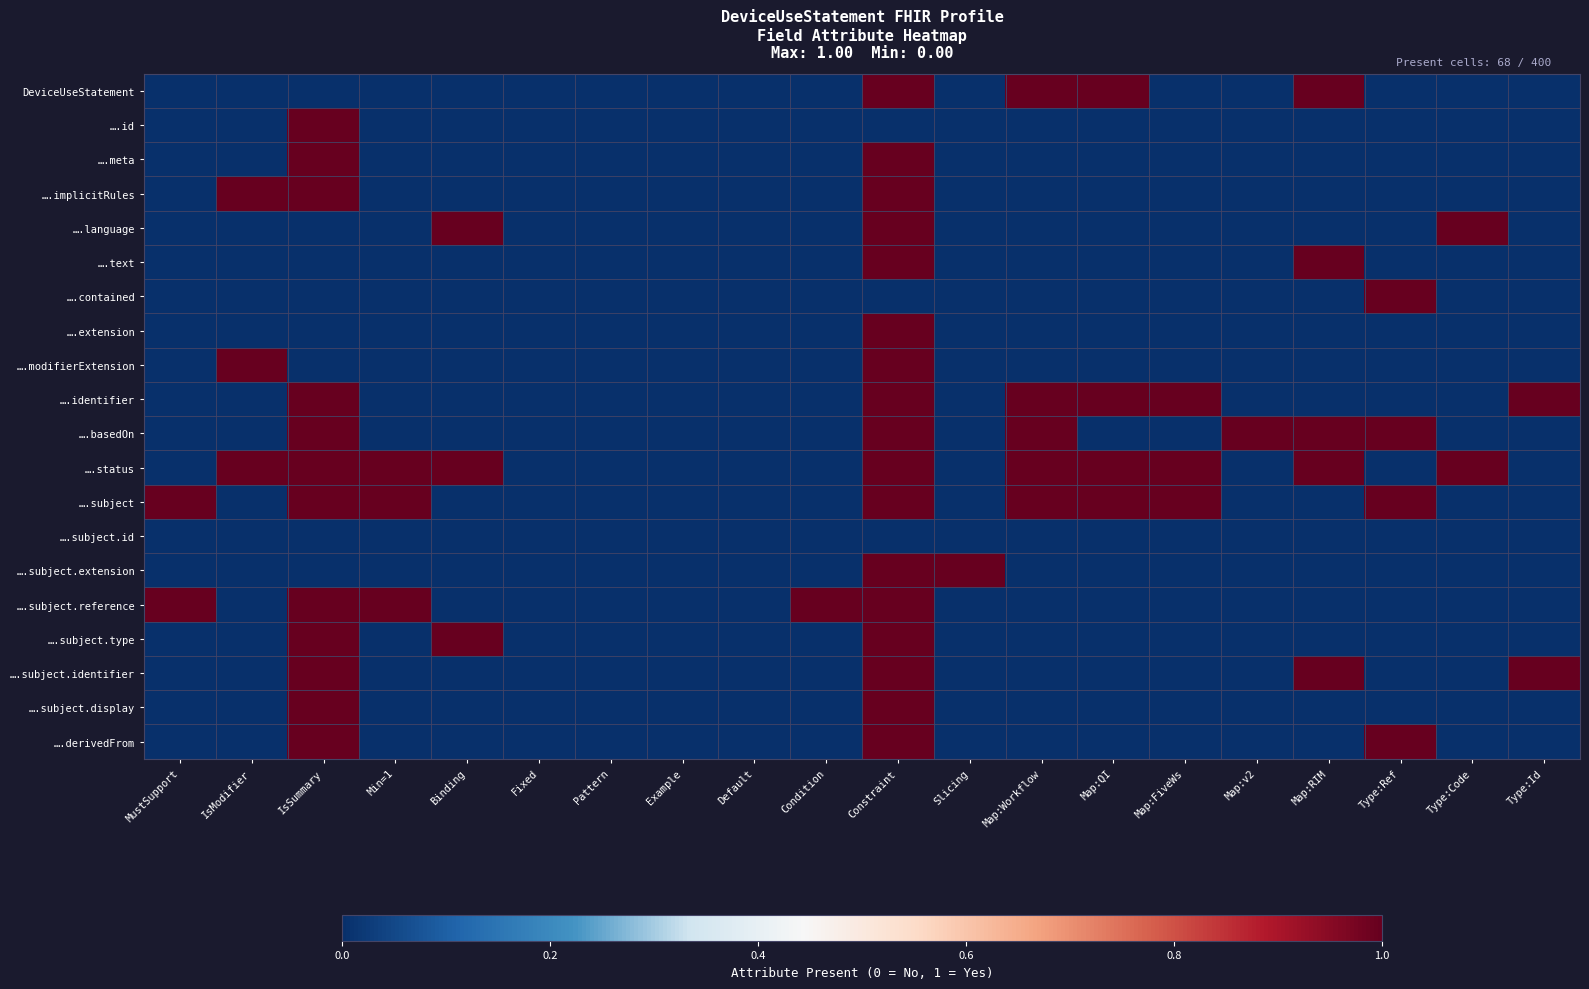

Reading right to left, list all the values displayed in this chart.

DeviceUseStatement: Type:Id=0	Type:Code=0	Type:Ref=0	Map:RIM=1	Map:v2=0	Map:FiveWs=0	Map:QI=1	Map:Workflow=1	Slicing=0	Constraint=1	Condition=0	Default=0	Example=0	Pattern=0	Fixed=0	Binding=0	Min=1=0	IsSummary=0	IsModifier=0	MustSupport=0
….id: Type:Id=0	Type:Code=0	Type:Ref=0	Map:RIM=0	Map:v2=0	Map:FiveWs=0	Map:QI=0	Map:Workflow=0	Slicing=0	Constraint=0	Condition=0	Default=0	Example=0	Pattern=0	Fixed=0	Binding=0	Min=1=0	IsSummary=1	IsModifier=0	MustSupport=0
….meta: Type:Id=0	Type:Code=0	Type:Ref=0	Map:RIM=0	Map:v2=0	Map:FiveWs=0	Map:QI=0	Map:Workflow=0	Slicing=0	Constraint=1	Condition=0	Default=0	Example=0	Pattern=0	Fixed=0	Binding=0	Min=1=0	IsSummary=1	IsModifier=0	MustSupport=0
….implicitRules: Type:Id=0	Type:Code=0	Type:Ref=0	Map:RIM=0	Map:v2=0	Map:FiveWs=0	Map:QI=0	Map:Workflow=0	Slicing=0	Constraint=1	Condition=0	Default=0	Example=0	Pattern=0	Fixed=0	Binding=0	Min=1=0	IsSummary=1	IsModifier=1	MustSupport=0
….language: Type:Id=0	Type:Code=1	Type:Ref=0	Map:RIM=0	Map:v2=0	Map:FiveWs=0	Map:QI=0	Map:Workflow=0	Slicing=0	Constraint=1	Condition=0	Default=0	Example=0	Pattern=0	Fixed=0	Binding=1	Min=1=0	IsSummary=0	IsModifier=0	MustSupport=0
….text: Type:Id=0	Type:Code=0	Type:Ref=0	Map:RIM=1	Map:v2=0	Map:FiveWs=0	Map:QI=0	Map:Workflow=0	Slicing=0	Constraint=1	Condition=0	Default=0	Example=0	Pattern=0	Fixed=0	Binding=0	Min=1=0	IsSummary=0	IsModifier=0	MustSupport=0
….contained: Type:Id=0	Type:Code=0	Type:Ref=1	Map:RIM=0	Map:v2=0	Map:FiveWs=0	Map:QI=0	Map:Workflow=0	Slicing=0	Constraint=0	Condition=0	Default=0	Example=0	Pattern=0	Fixed=0	Binding=0	Min=1=0	IsSummary=0	IsModifier=0	MustSupport=0
….extension: Type:Id=0	Type:Code=0	Type:Ref=0	Map:RIM=0	Map:v2=0	Map:FiveWs=0	Map:QI=0	Map:Workflow=0	Slicing=0	Constraint=1	Condition=0	Default=0	Example=0	Pattern=0	Fixed=0	Binding=0	Min=1=0	IsSummary=0	IsModifier=0	MustSupport=0
….modifierExtension: Type:Id=0	Type:Code=0	Type:Ref=0	Map:RIM=0	Map:v2=0	Map:FiveWs=0	Map:QI=0	Map:Workflow=0	Slicing=0	Constraint=1	Condition=0	Default=0	Example=0	Pattern=0	Fixed=0	Binding=0	Min=1=0	IsSummary=0	IsModifier=1	MustSupport=0
….identifier: Type:Id=1	Type:Code=0	Type:Ref=0	Map:RIM=0	Map:v2=0	Map:FiveWs=1	Map:QI=1	Map:Workflow=1	Slicing=0	Constraint=1	Condition=0	Default=0	Example=0	Pattern=0	Fixed=0	Binding=0	Min=1=0	IsSummary=1	IsModifier=0	MustSupport=0
….basedOn: Type:Id=0	Type:Code=0	Type:Ref=1	Map:RIM=1	Map:v2=1	Map:FiveWs=0	Map:QI=0	Map:Workflow=1	Slicing=0	Constraint=1	Condition=0	Default=0	Example=0	Pattern=0	Fixed=0	Binding=0	Min=1=0	IsSummary=1	IsModifier=0	MustSupport=0
….status: Type:Id=0	Type:Code=1	Type:Ref=0	Map:RIM=1	Map:v2=0	Map:FiveWs=1	Map:QI=1	Map:Workflow=1	Slicing=0	Constraint=1	Condition=0	Default=0	Example=0	Pattern=0	Fixed=0	Binding=1	Min=1=1	IsSummary=1	IsModifier=1	MustSupport=0
….subject: Type:Id=0	Type:Code=0	Type:Ref=1	Map:RIM=0	Map:v2=0	Map:FiveWs=1	Map:QI=1	Map:Workflow=1	Slicing=0	Constraint=1	Condition=0	Default=0	Example=0	Pattern=0	Fixed=0	Binding=0	Min=1=1	IsSummary=1	IsModifier=0	MustSupport=1
….subject.id: Type:Id=0	Type:Code=0	Type:Ref=0	Map:RIM=0	Map:v2=0	Map:FiveWs=0	Map:QI=0	Map:Workflow=0	Slicing=0	Constraint=0	Condition=0	Default=0	Example=0	Pattern=0	Fixed=0	Binding=0	Min=1=0	IsSummary=0	IsModifier=0	MustSupport=0
….subject.extension: Type:Id=0	Type:Code=0	Type:Ref=0	Map:RIM=0	Map:v2=0	Map:FiveWs=0	Map:QI=0	Map:Workflow=0	Slicing=1	Constraint=1	Condition=0	Default=0	Example=0	Pattern=0	Fixed=0	Binding=0	Min=1=0	IsSummary=0	IsModifier=0	MustSupport=0
….subject.reference: Type:Id=0	Type:Code=0	Type:Ref=0	Map:RIM=0	Map:v2=0	Map:FiveWs=0	Map:QI=0	Map:Workflow=0	Slicing=0	Constraint=1	Condition=1	Default=0	Example=0	Pattern=0	Fixed=0	Binding=0	Min=1=1	IsSummary=1	IsModifier=0	MustSupport=1
….subject.type: Type:Id=0	Type:Code=0	Type:Ref=0	Map:RIM=0	Map:v2=0	Map:FiveWs=0	Map:QI=0	Map:Workflow=0	Slicing=0	Constraint=1	Condition=0	Default=0	Example=0	Pattern=0	Fixed=0	Binding=1	Min=1=0	IsSummary=1	IsModifier=0	MustSupport=0
….subject.identifier: Type:Id=1	Type:Code=0	Type:Ref=0	Map:RIM=1	Map:v2=0	Map:FiveWs=0	Map:QI=0	Map:Workflow=0	Slicing=0	Constraint=1	Condition=0	Default=0	Example=0	Pattern=0	Fixed=0	Binding=0	Min=1=0	IsSummary=1	IsModifier=0	MustSupport=0
….subject.display: Type:Id=0	Type:Code=0	Type:Ref=0	Map:RIM=0	Map:v2=0	Map:FiveWs=0	Map:QI=0	Map:Workflow=0	Slicing=0	Constraint=1	Condition=0	Default=0	Example=0	Pattern=0	Fixed=0	Binding=0	Min=1=0	IsSummary=1	IsModifier=0	MustSupport=0
….derivedFrom: Type:Id=0	Type:Code=0	Type:Ref=1	Map:RIM=0	Map:v2=0	Map:FiveWs=0	Map:QI=0	Map:Workflow=0	Slicing=0	Constraint=1	Condition=0	Default=0	Example=0	Pattern=0	Fixed=0	Binding=0	Min=1=0	IsSummary=1	IsModifier=0	MustSupport=0